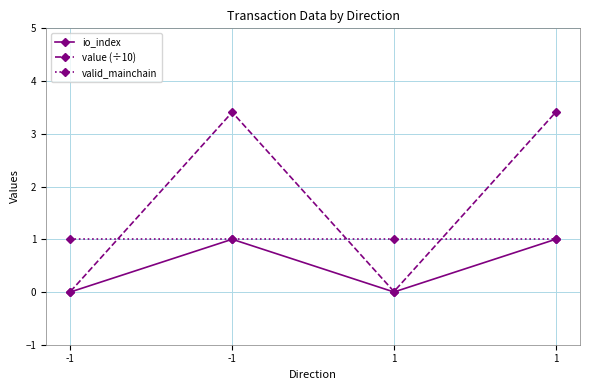

How many values in the value (÷10) series are below 3?

2